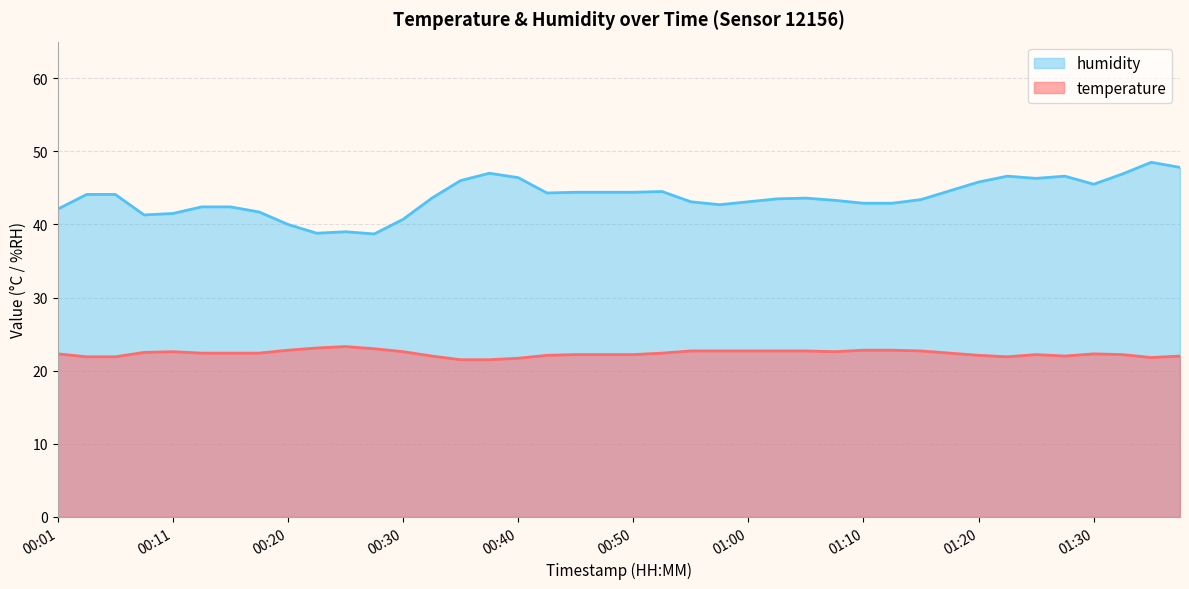

How many interior local valleys does the temperature series have?

4